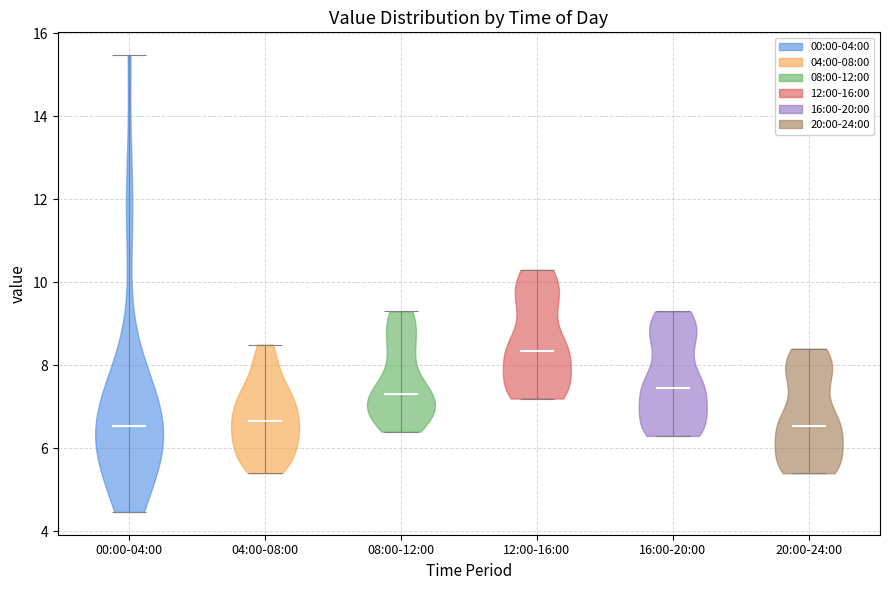

Reading left to right, read every violin against the y-axis: where its median line is, and the lowest and highest points it reaches. The values are not printed on the chart, so give them approximately, as read against the axis.

00:00-04:00: median line 6.6, lowest point 4.4, highest point 15.4
04:00-08:00: median line 6.6, lowest point 5.4, highest point 8.6
08:00-12:00: median line 7.4, lowest point 6.4, highest point 9.4
12:00-16:00: median line 8.4, lowest point 7.2, highest point 10.4
16:00-20:00: median line 7.4, lowest point 6.4, highest point 9.4
20:00-24:00: median line 6.6, lowest point 5.4, highest point 8.4